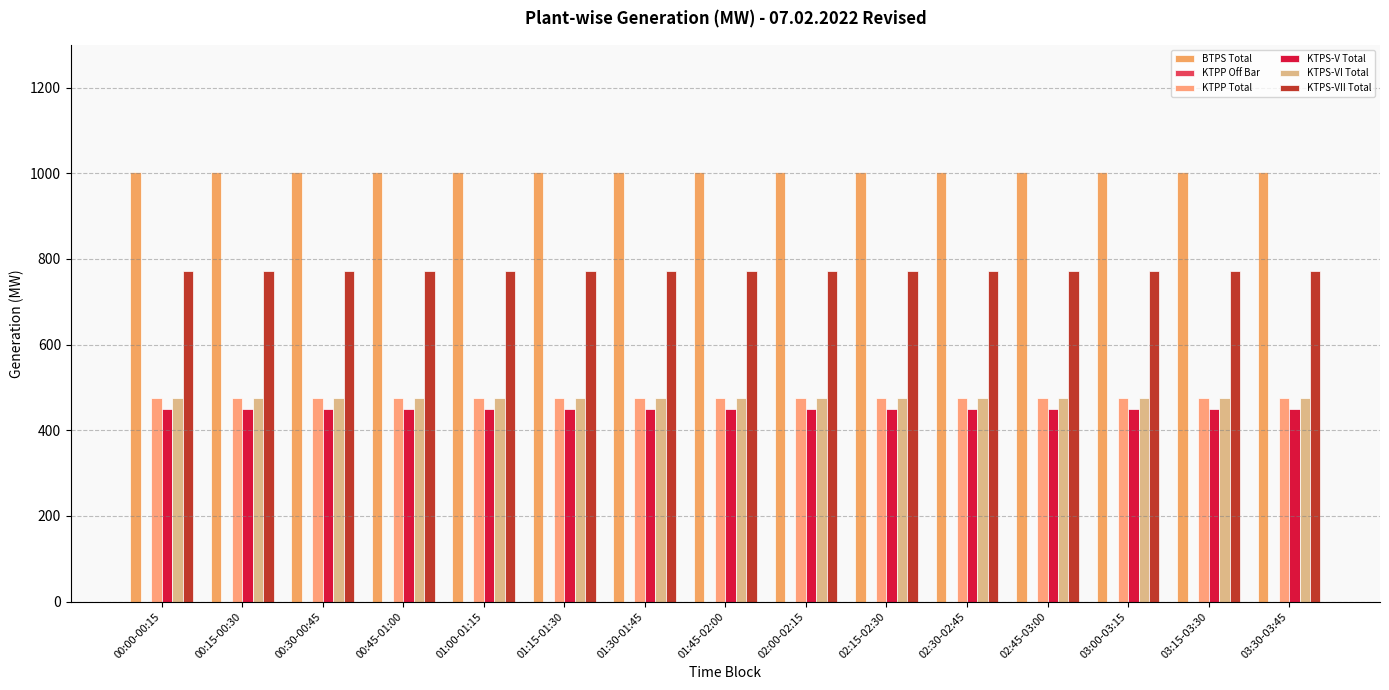

How many categories are shown in the chart?

15